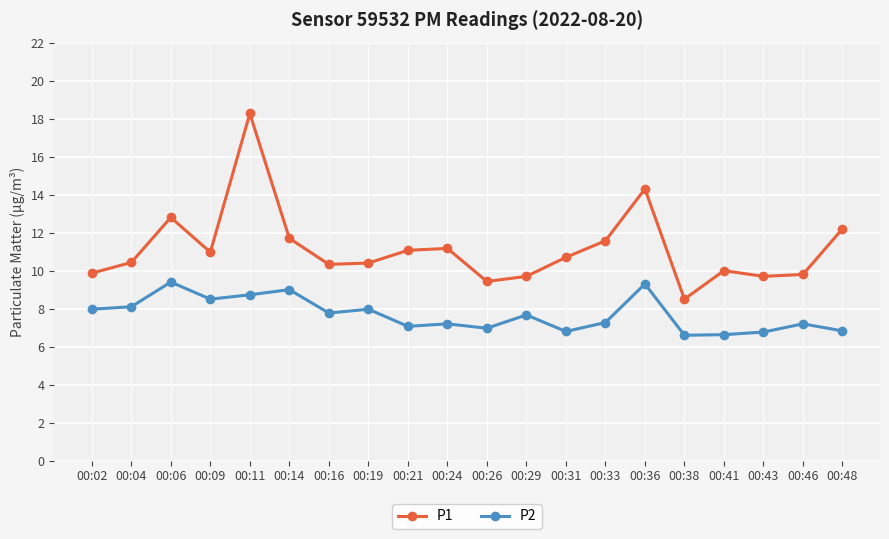

What is the value of the P2 point at the 15th from the left?

9.3